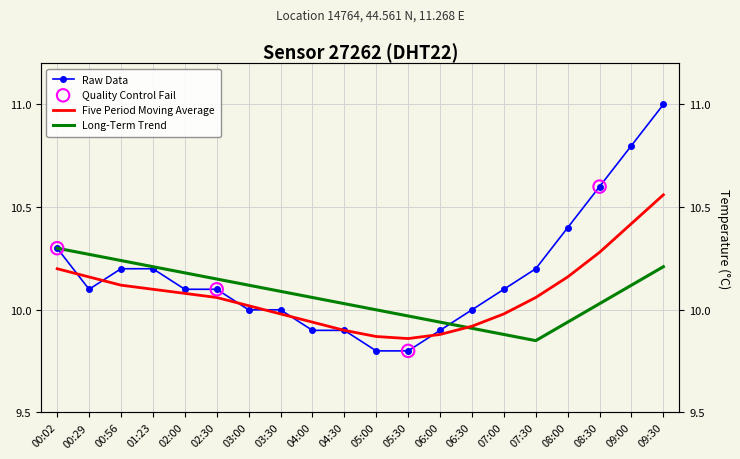

Which series contains the highest Y value?

temperature